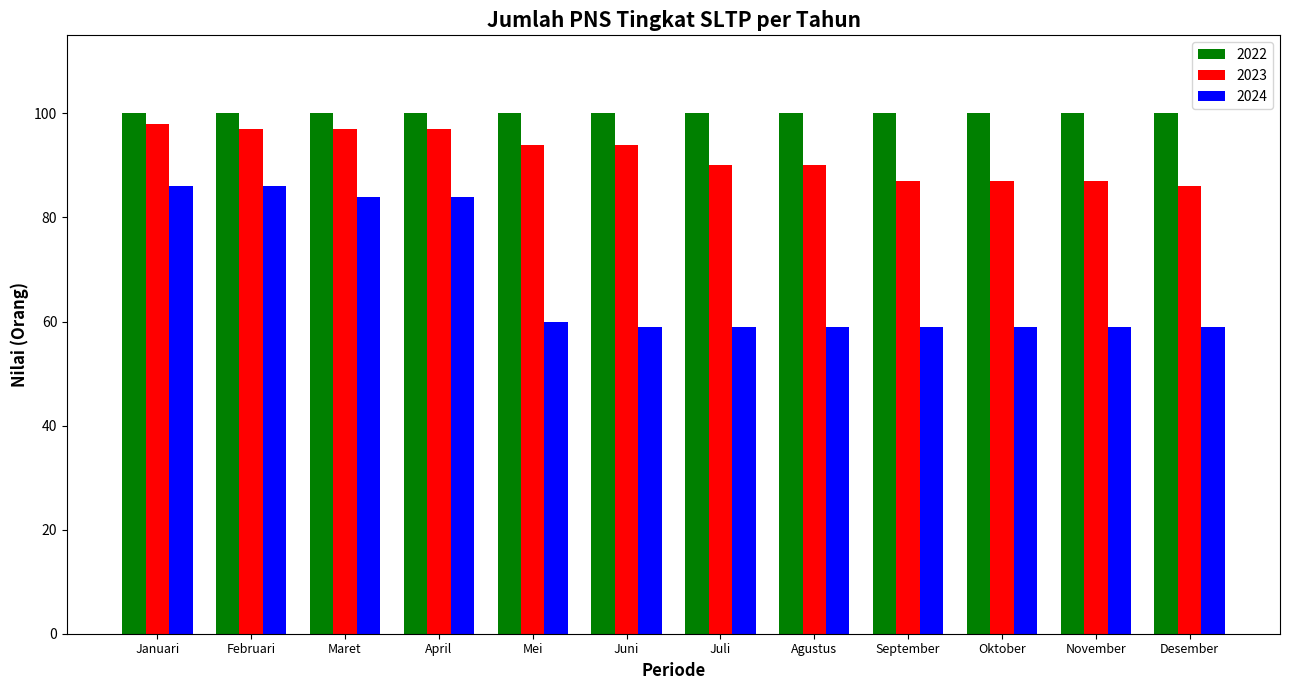

Which series has the widest spread of values?

2024